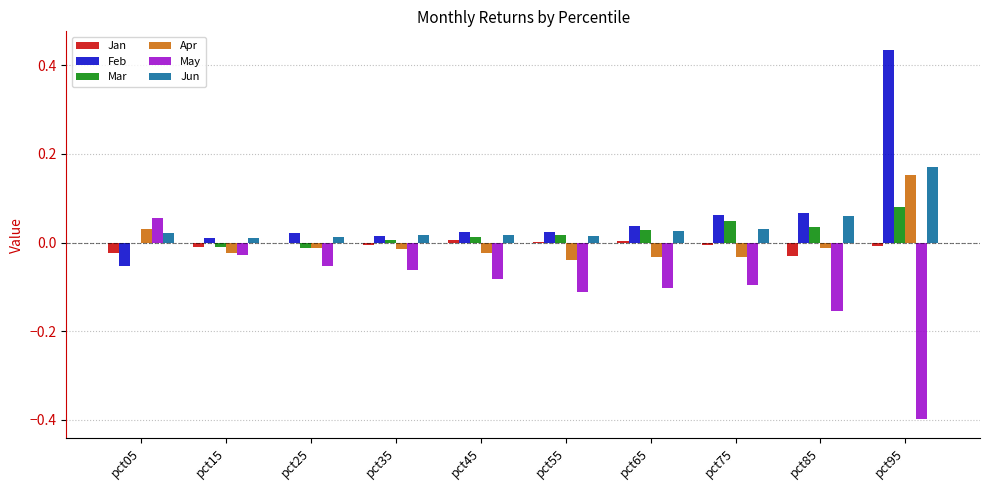

Where is May nearest to the value 0?

pct15